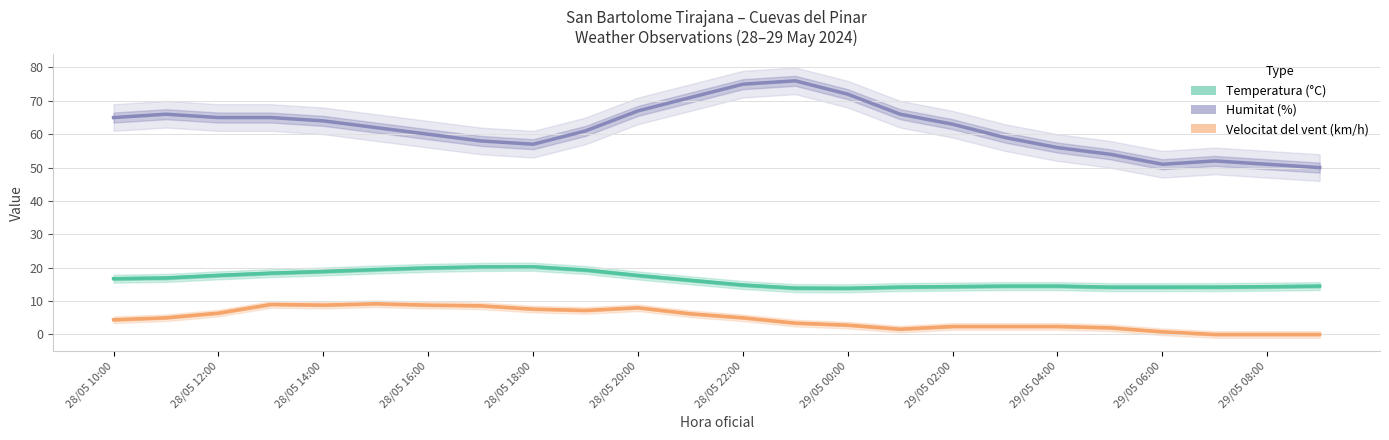

Reading right to left, list all the values displayed in this chart.

Temperatura (°C): 14.5	14.3	14.2	14.2	14.2	14.5	14.5	14.3	14.2	13.8	13.9	14.8	16.2	17.7	19.3	20.3	20.2	20.0	19.5	18.9	18.4	17.7	16.9	16.7
Humitat (%): 50.0	51.0	52.0	51.0	54.0	56.0	59.0	63.0	66.0	72.0	76.0	75.0	71.0	67.0	61.0	57.0	58.0	60.0	62.0	64.0	65.0	65.0	66.0	65.0
Velocitat del vent (km/h): 0.0	0.0	0.0	0.8	2.0	2.4	2.4	2.4	1.6	2.8	3.4	5.0	6.2	8.0	7.2	7.6	8.6	8.8	9.2	8.8	9.0	6.4	5.0	4.4